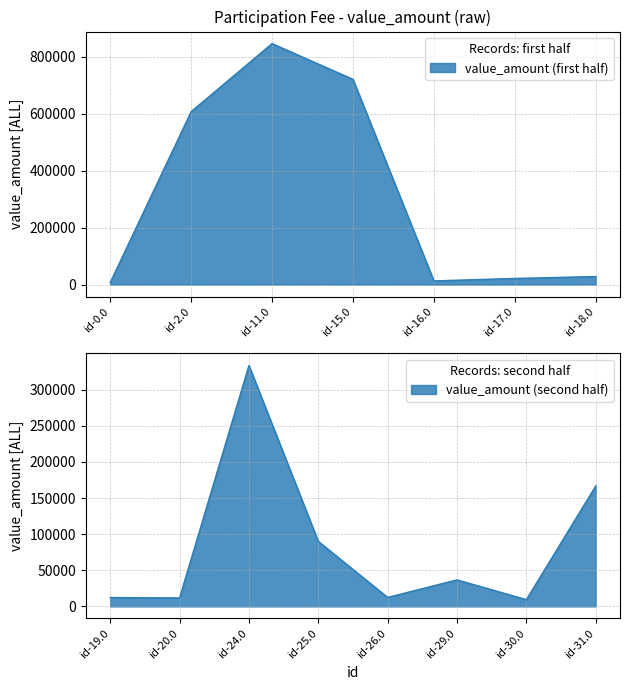

List the labels in order of value, largest first.

id-11.0, id-15.0, id-2.0, id-24.0, id-31.0, id-25.0, id-29.0, id-18.0, id-17.0, id-16.0, id-26.0, id-19.0, id-20.0, id-30.0, id-0.0